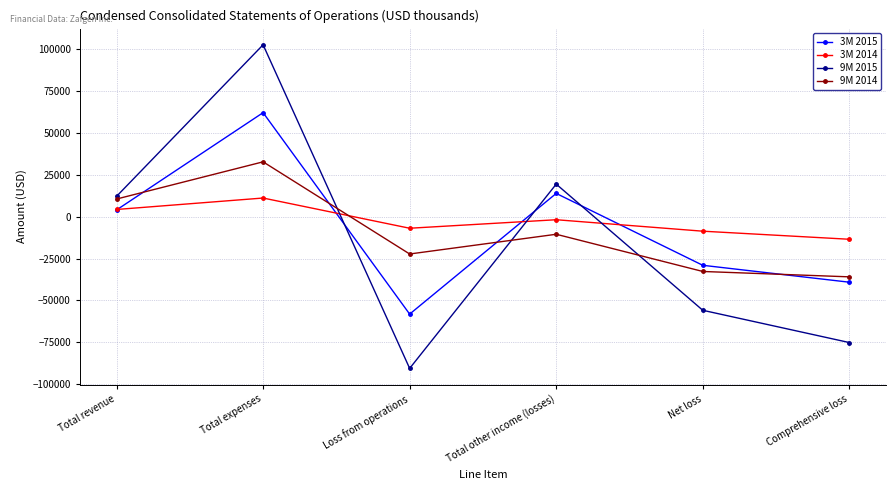

What is the value of the 9M 2014 point at the 2nd from the left?

32828